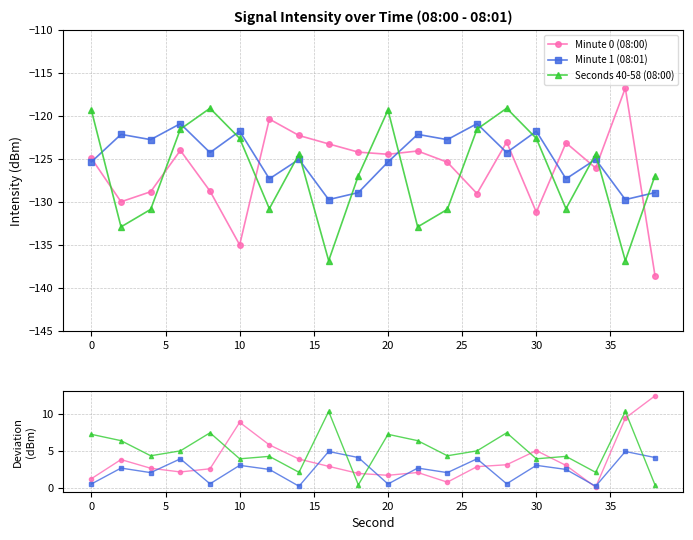

Which series has the largest total across all categories?

Seconds 40-58 (08:00)